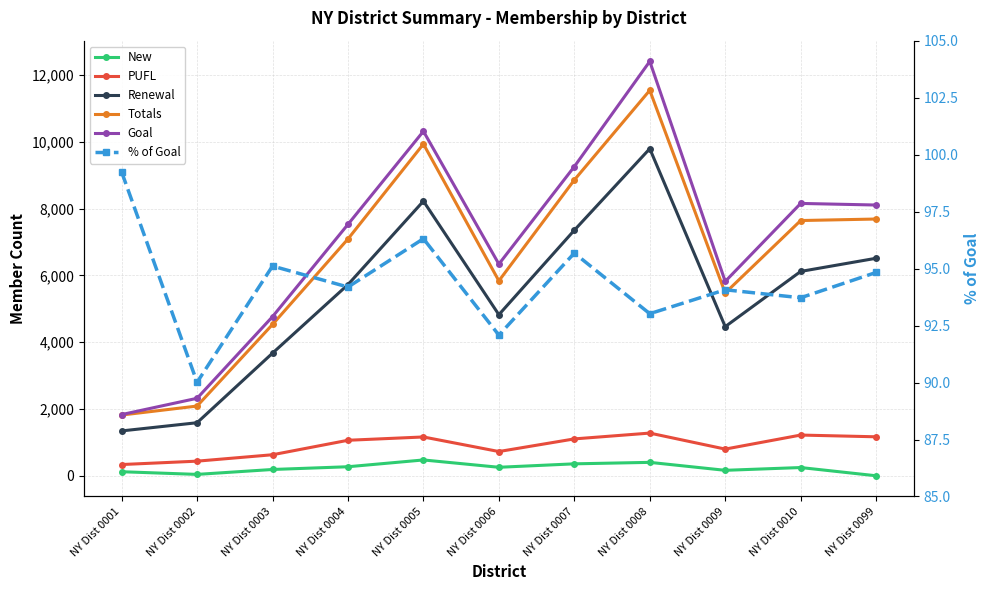

What is the value of the Totals point at the 4th from the left?

7090.0